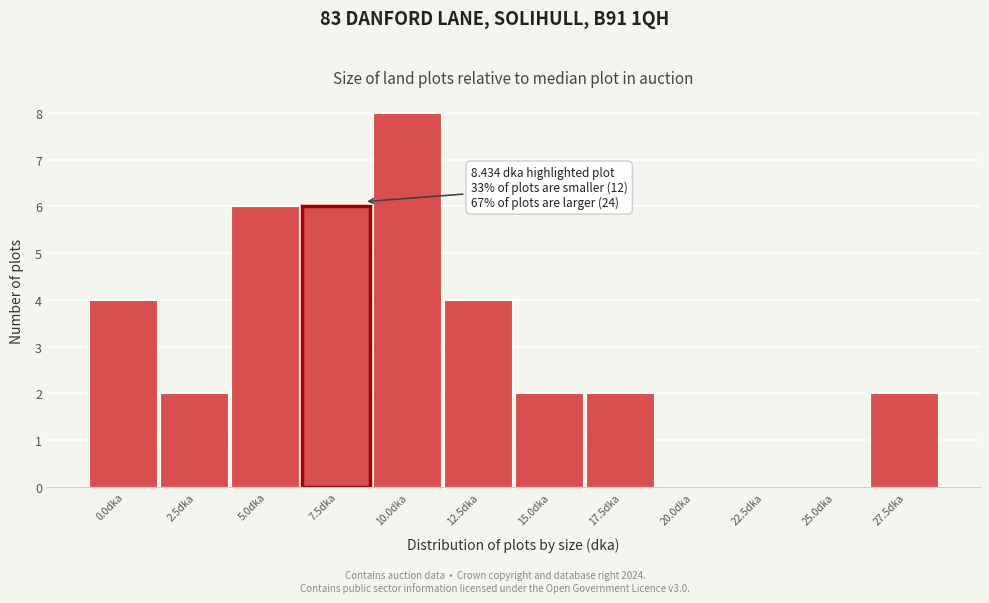

Reading left to right, transcribe all the data shown in this chart.

0.0dka=4	2.5dka=2	5.0dka=6	7.5dka=6	10.0dka=8	12.5dka=4	15.0dka=2	17.5dka=2	20.0dka=0	22.5dka=0	25.0dka=0	27.5dka=2